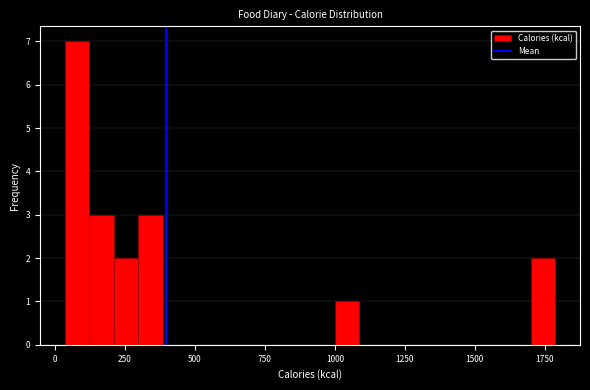

Read against the x-axis, roughly where is the centre of the tallest bar?

100